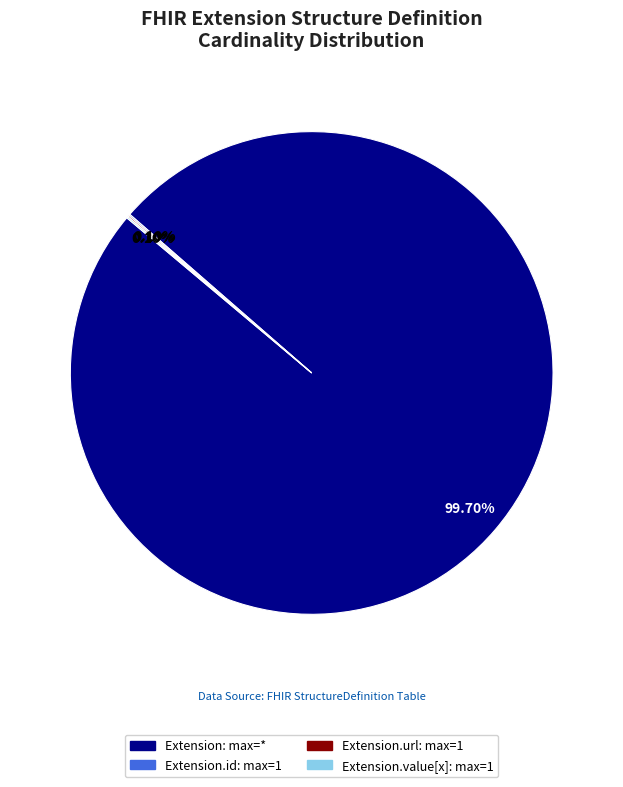

Is there any slice that represents more than half of the pie?

Yes